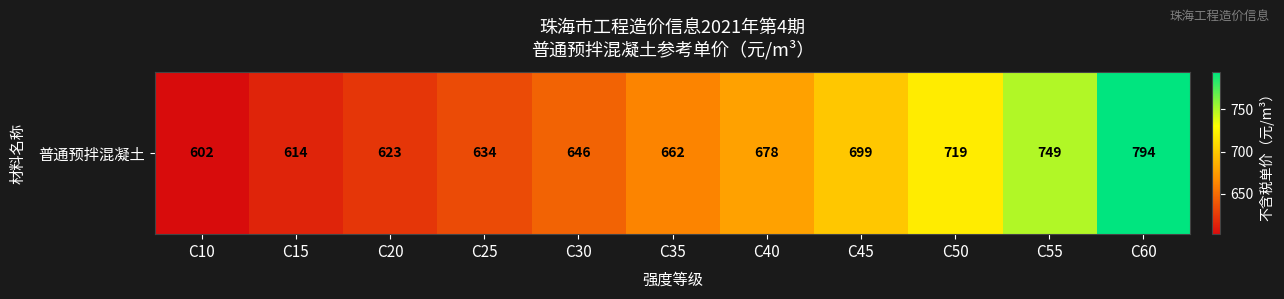

Reading left to right, list all the values displayed in this chart.

C10=602	C15=614	C20=623	C25=634	C30=646	C35=662	C40=678	C45=699	C50=719	C55=749	C60=794